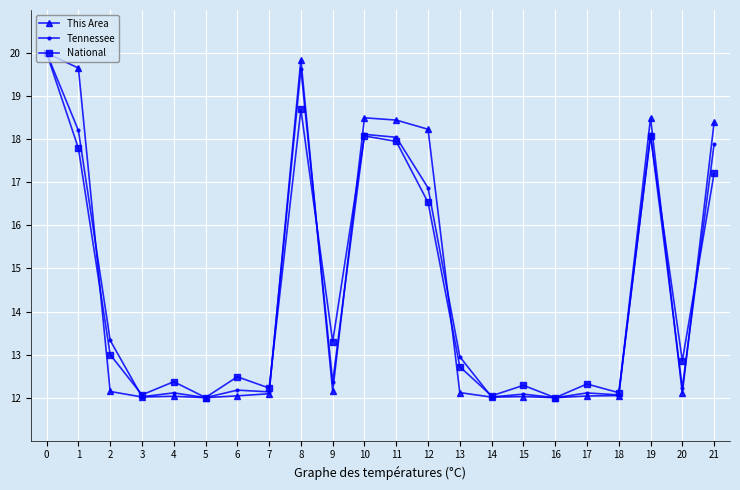

What is the difference between the second highest and minimum values in the This Area series?

7.8